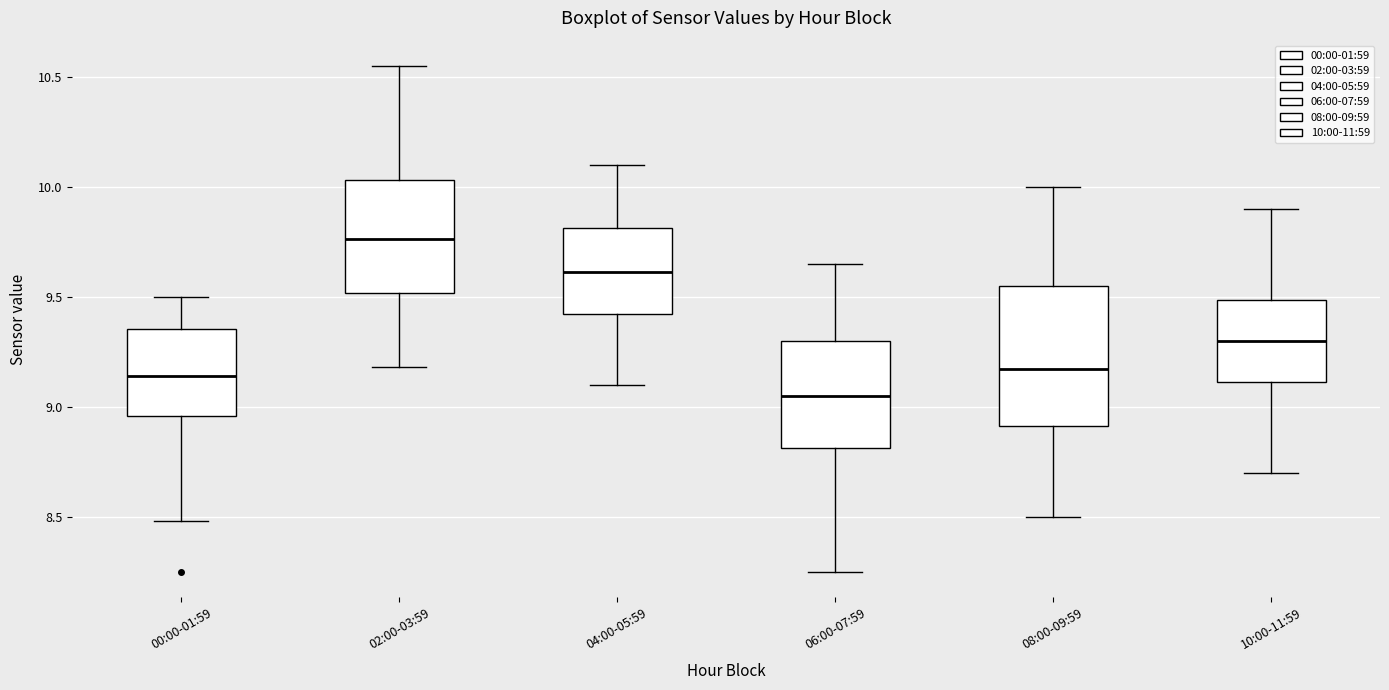

Reading left to right, read every box against the y-axis: the position of its median line, the range the box covers, and the ends of its whiskers. The values are not printed on the chart, so give them approximately, as read against the axis.

00:00-01:59: median 9.15, box 8.95 to 9.35, whiskers 8.50 to 9.50
02:00-03:59: median 9.75, box 9.50 to 10.05, whiskers 9.20 to 10.55
04:00-05:59: median 9.60, box 9.40 to 9.80, whiskers 9.10 to 10.10
06:00-07:59: median 9.05, box 8.80 to 9.30, whiskers 8.25 to 9.65
08:00-09:59: median 9.20, box 8.90 to 9.55, whiskers 8.50 to 10.00
10:00-11:59: median 9.30, box 9.10 to 9.50, whiskers 8.70 to 9.90